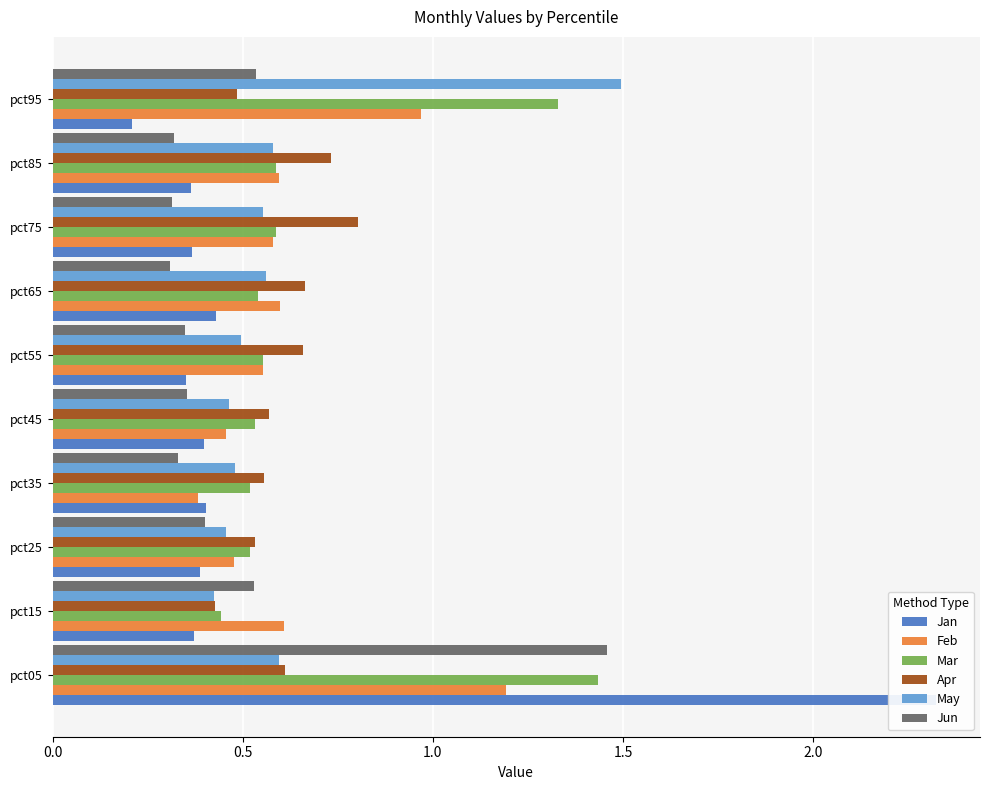

What is the average value of the Feb series?

0.6